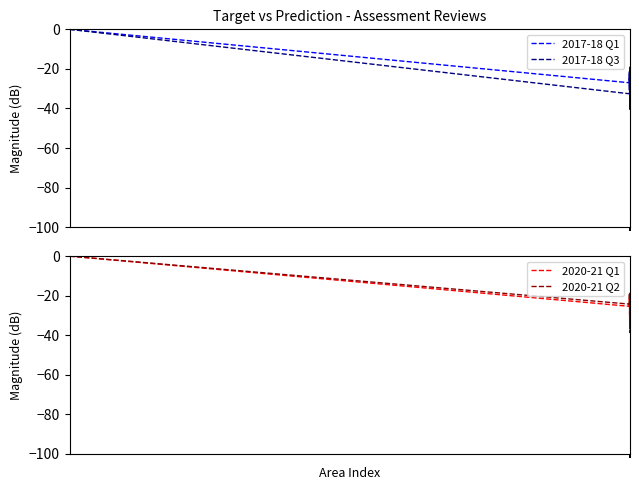

Which series ends up on top after the final intersection of 2020-21 Q2 and 2017-18 Q1?

2017-18 Q1